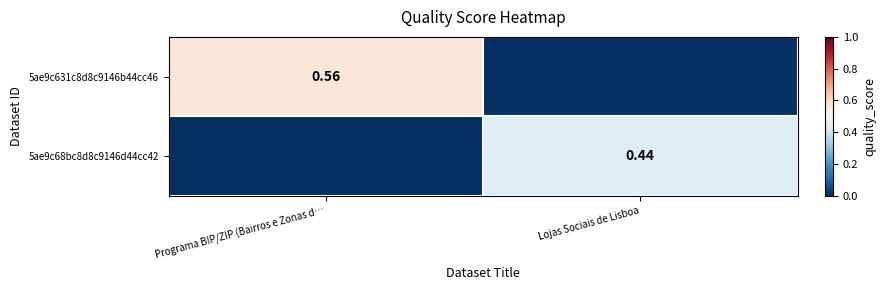

At Programa BIP/ZIP (Bairros e Zonas d…, list the series in order from smallest to largest.

5ae9c68bc8d8c9146d44cc42, 5ae9c631c8d8c9146b44cc46